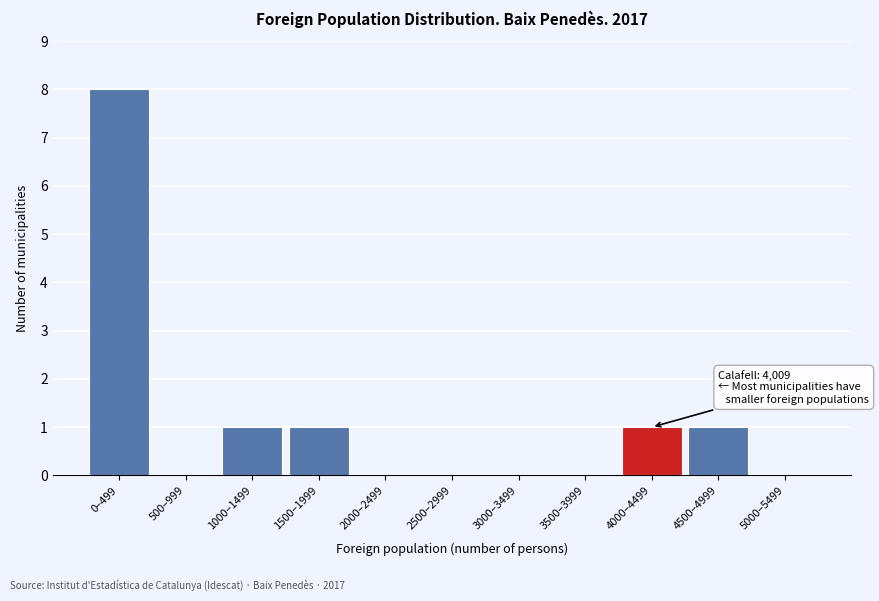

Reading left to right, extract all data points from this chart.

0–499=8	500–999=0	1000–1499=1	1500–1999=1	2000–2499=0	2500–2999=0	3000–3499=0	3500–3999=0	4000–4499=1	4500–4999=1	5000–5499=0